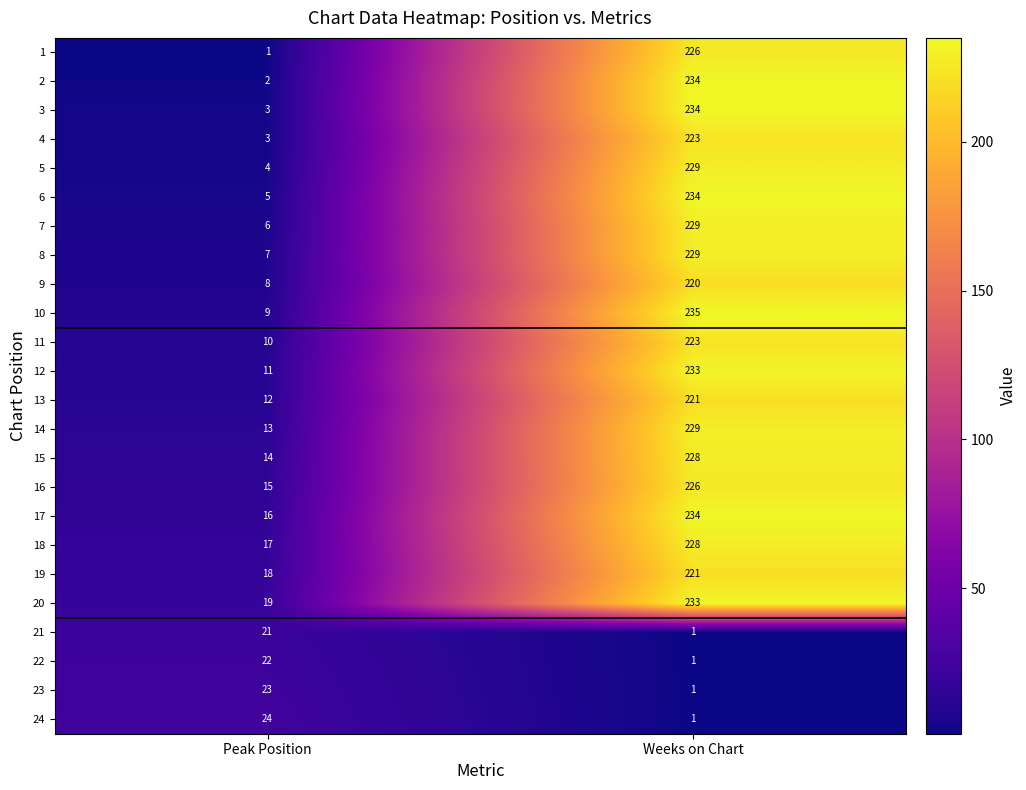

What is the spread (max minus min) of values at Weeks on Chart?

234